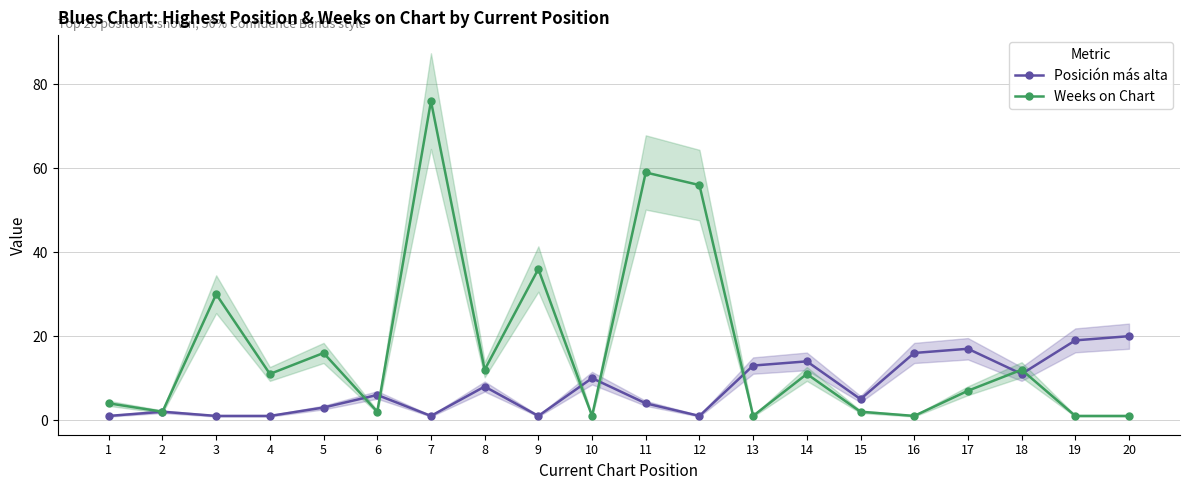

What is the total value across all series at 15?

7